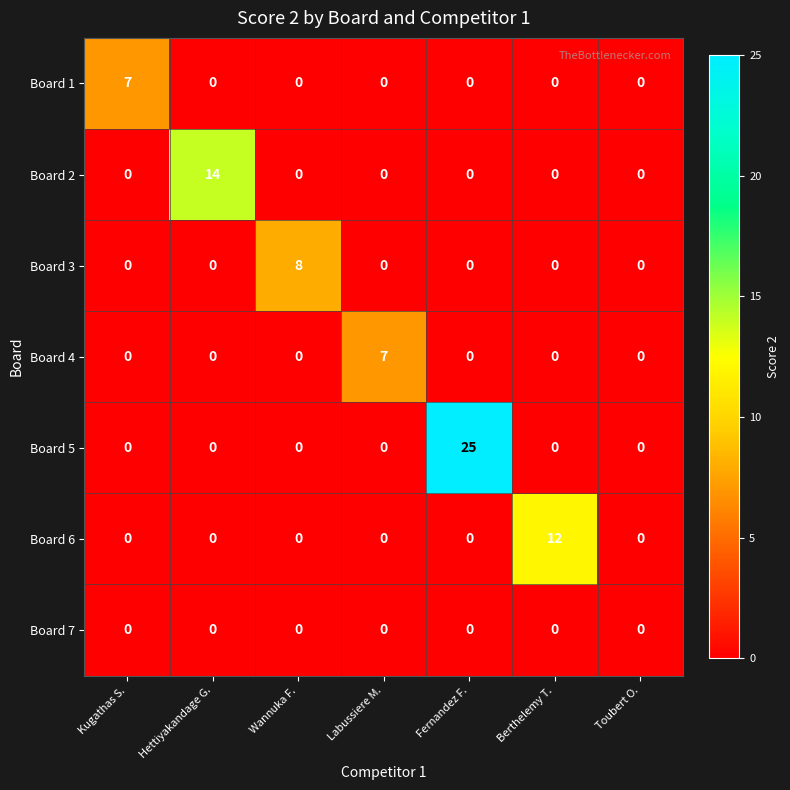

What is the sum of the Board 1 values at Hettiyakandage G. and Kugathas S.?

7